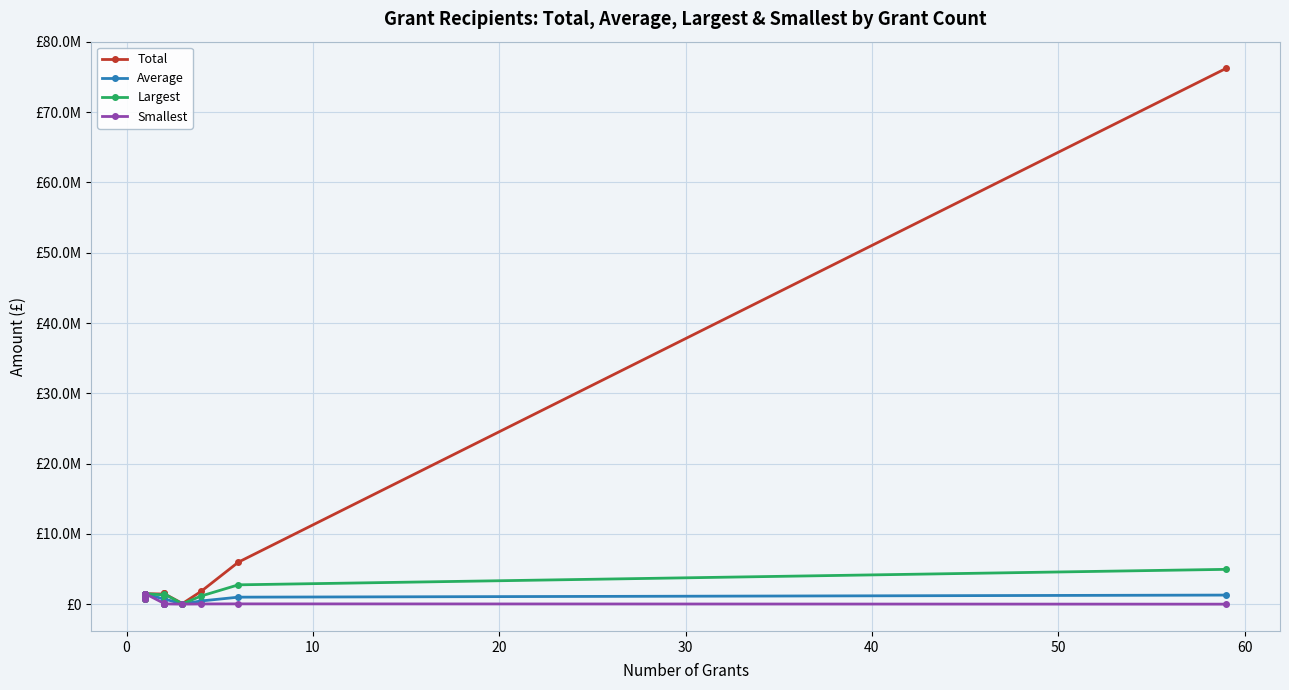

Is it true that Largest equals 12029 at 70?

False